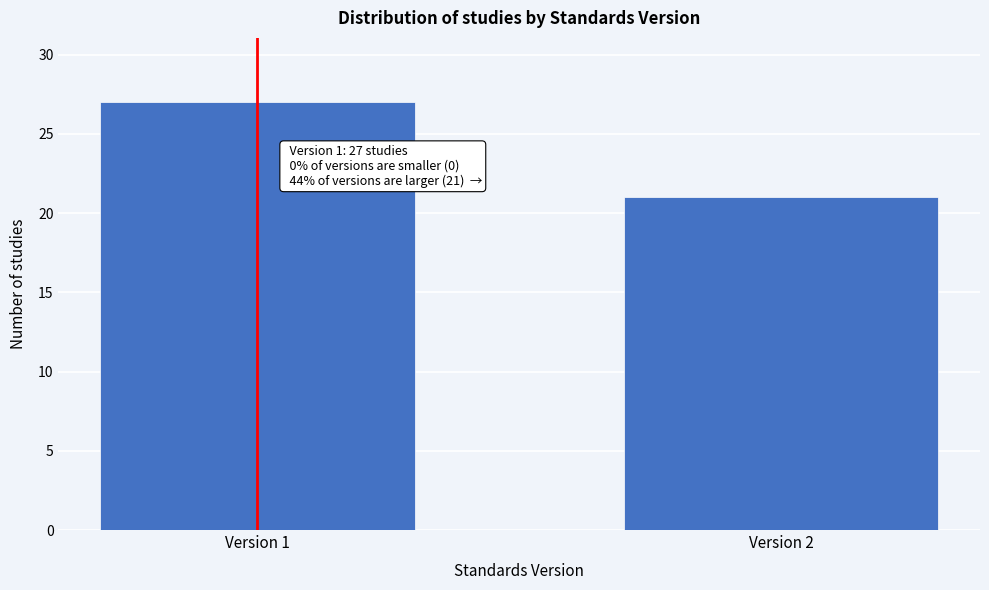

Reading left to right, what are all the values shown in this chart?

Version 1=27	Version 2=21